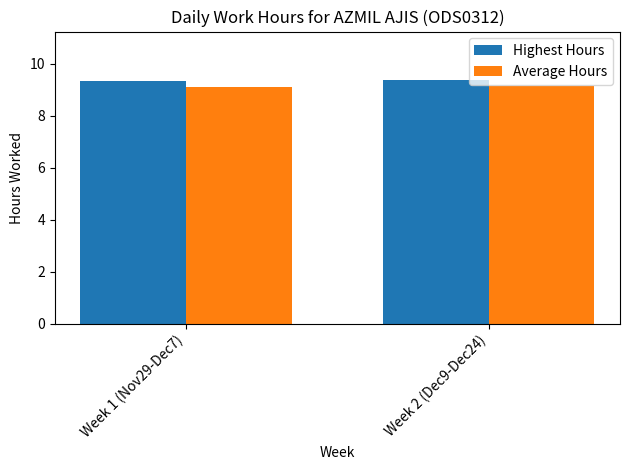

What is the lowest value of the Highest Hours series?

9.3